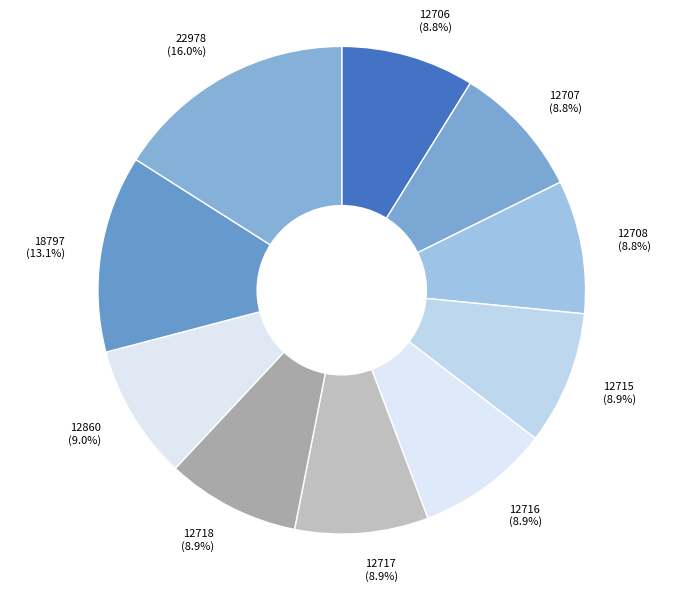

What is the largest slice in the pie chart?

22978